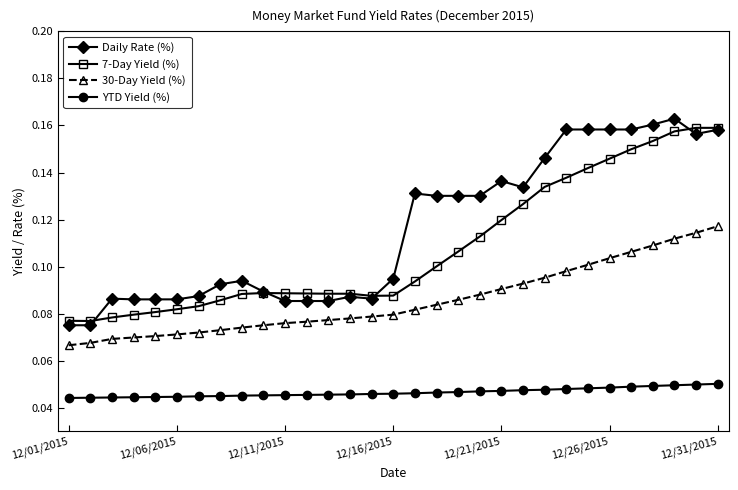

How many 30-Day Yield (%) values are between 0 and 1?

31